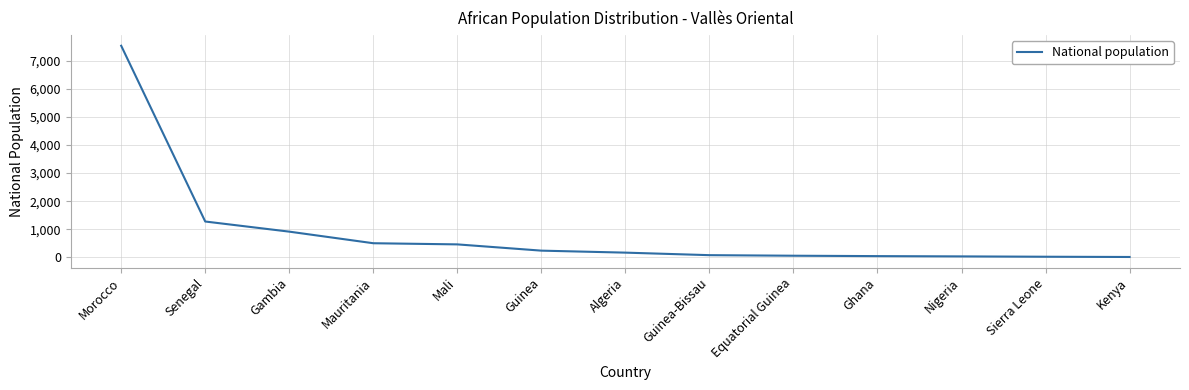

Which category has the highest value across all series?

Morocco